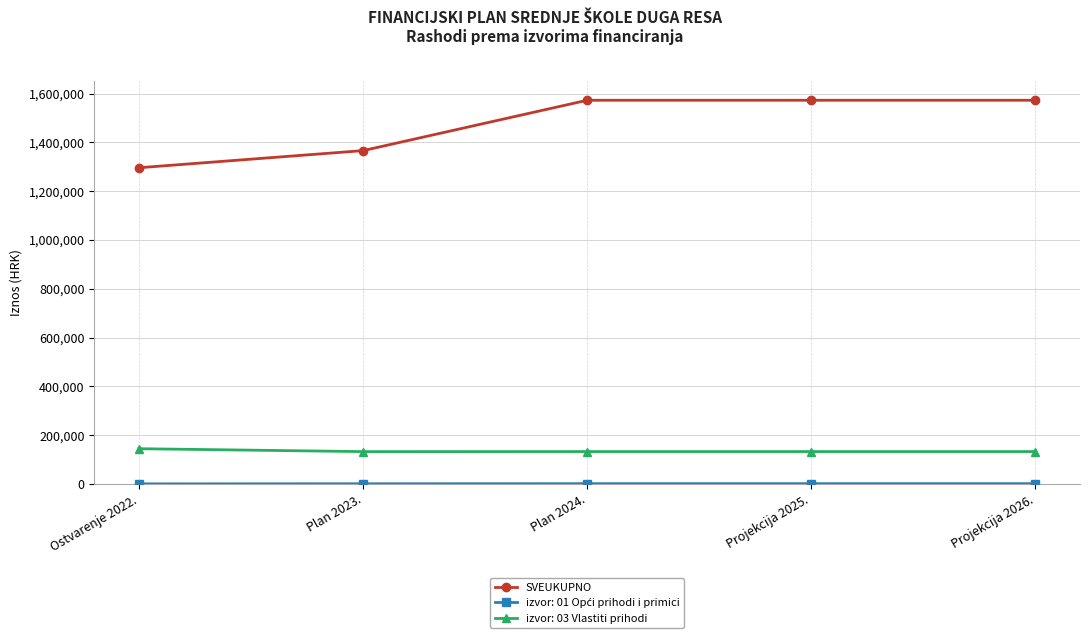

What is the label of the 4th point from the right?

Plan 2023.